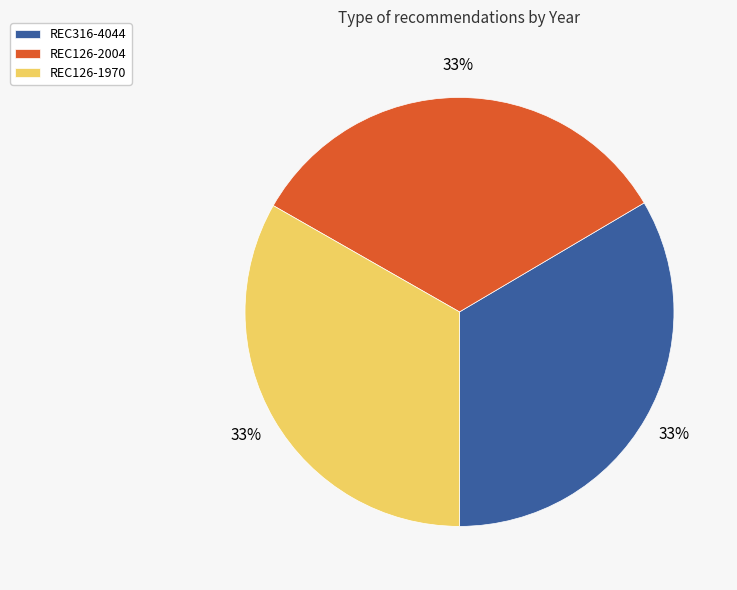

True or false: REC316-4044 accounts for 33% of the total.

True